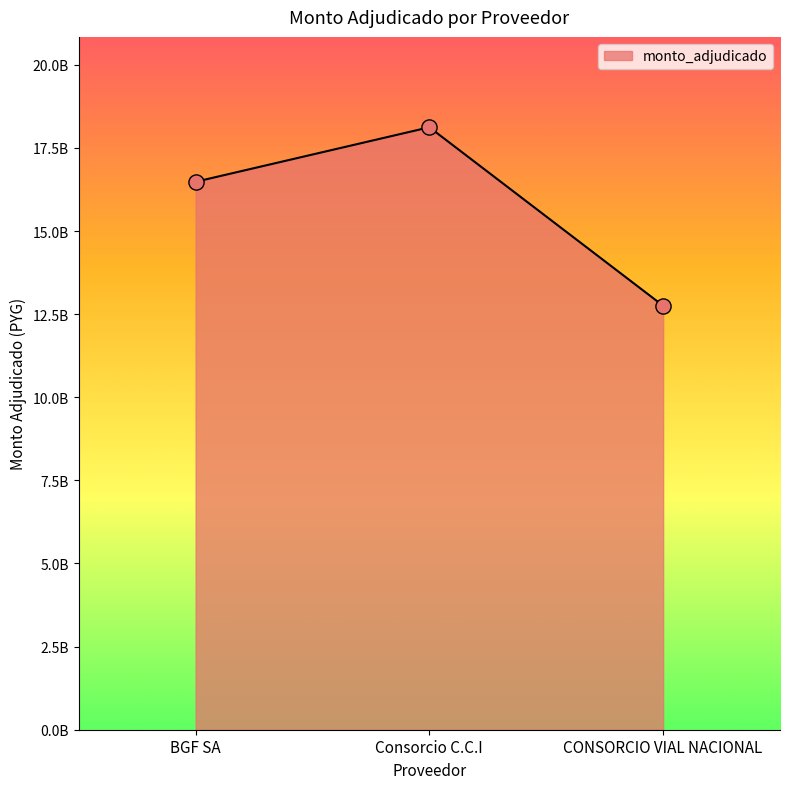

Which has a higher value, CONSORCIO VIAL NACIONAL or BGF SA?

BGF SA